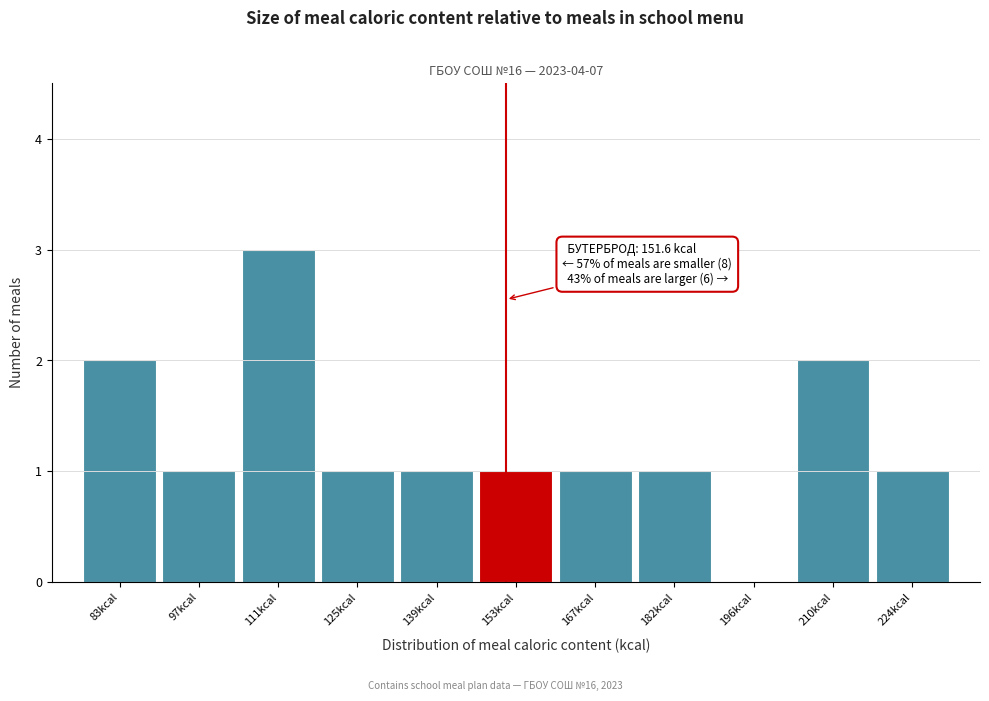

Which range on the x-axis has the tallest bar?

104 to 118